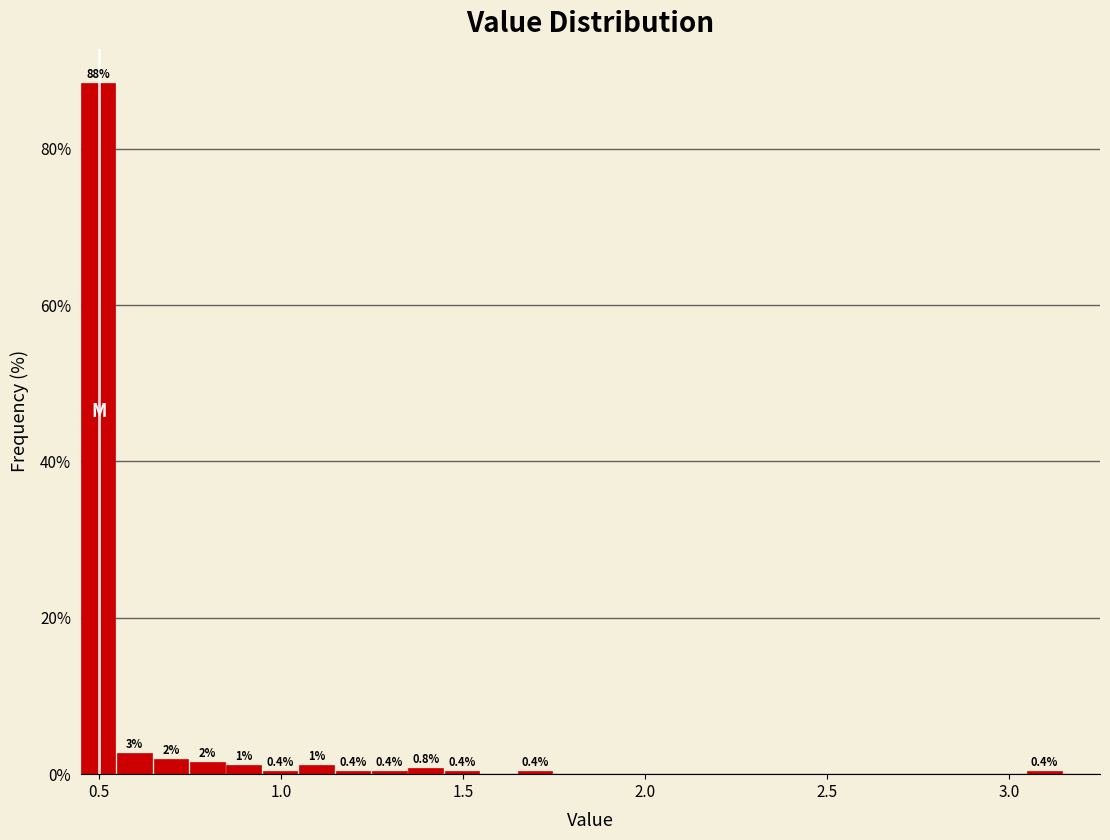

Around what value on the x-axis is the tallest bar? Give the approximate position of its centre, as read against the axis.

0.50